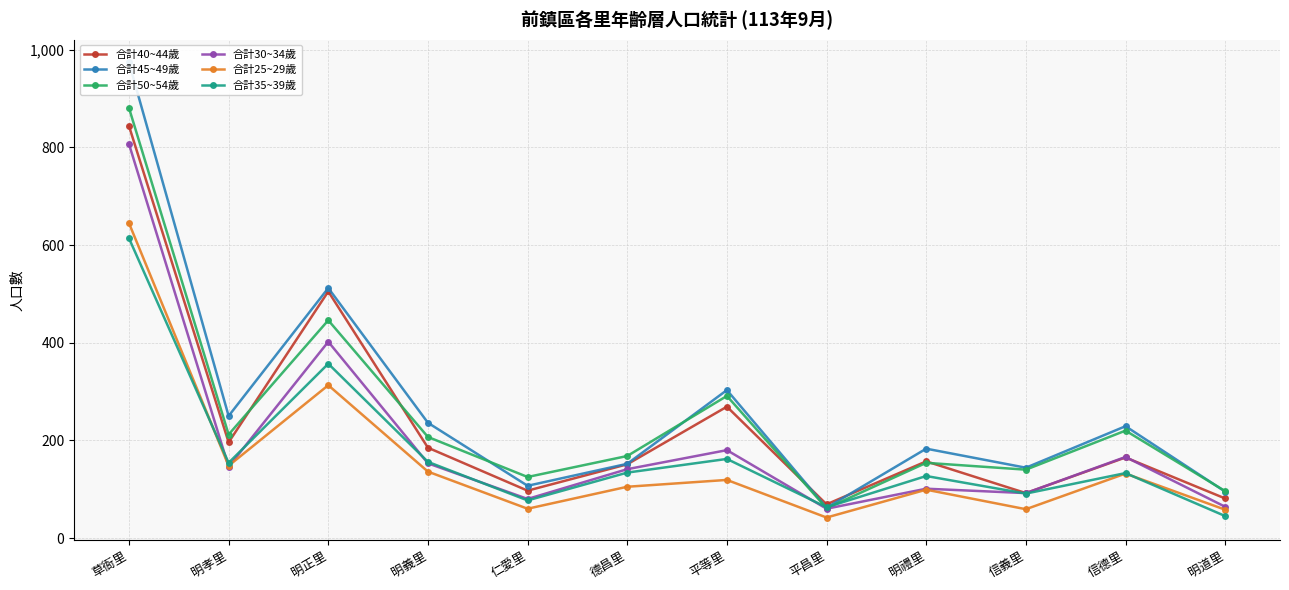

Which has a higher value, 明義里 or 平等里?

平等里